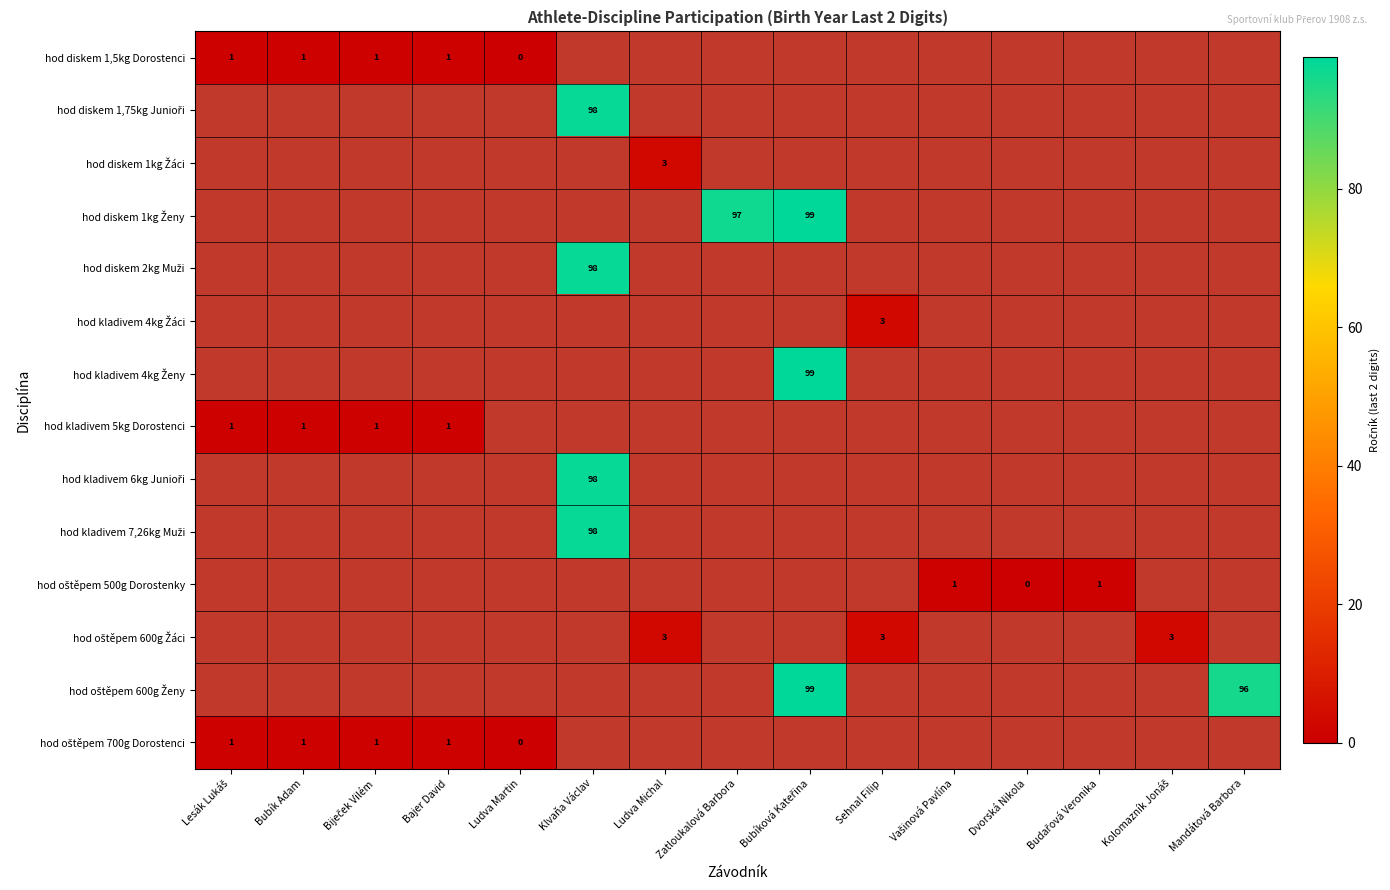

Rank the series at Bajer David from highest to lowest value.

hod diskem 1,5kg Dorostenci, hod diskem 1,75kg Junioři, hod diskem 1kg Žáci, hod diskem 1kg Ženy, hod diskem 2kg Muži, hod kladivem 4kg Žáci, hod kladivem 4kg Ženy, hod kladivem 5kg Dorostenci, hod kladivem 6kg Junioři, hod kladivem 7,26kg Muži, hod oštěpem 500g Dorostenky, hod oštěpem 600g Žáci, hod oštěpem 600g Ženy, hod oštěpem 700g Dorostenci